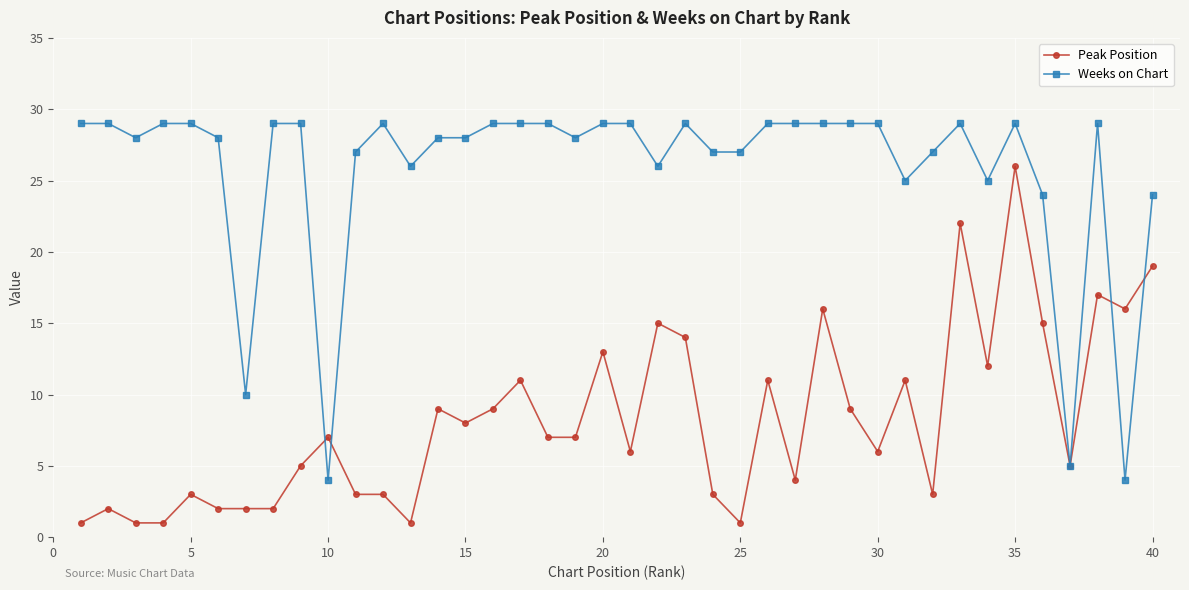

List the series in order of their peak value, highest first.

Weeks on Chart, Peak Position